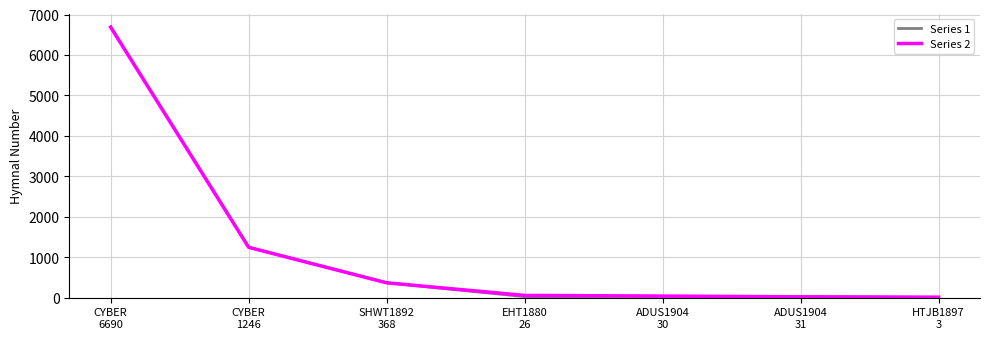

What are all the series names shown in the legend?

Series 1, Series 2